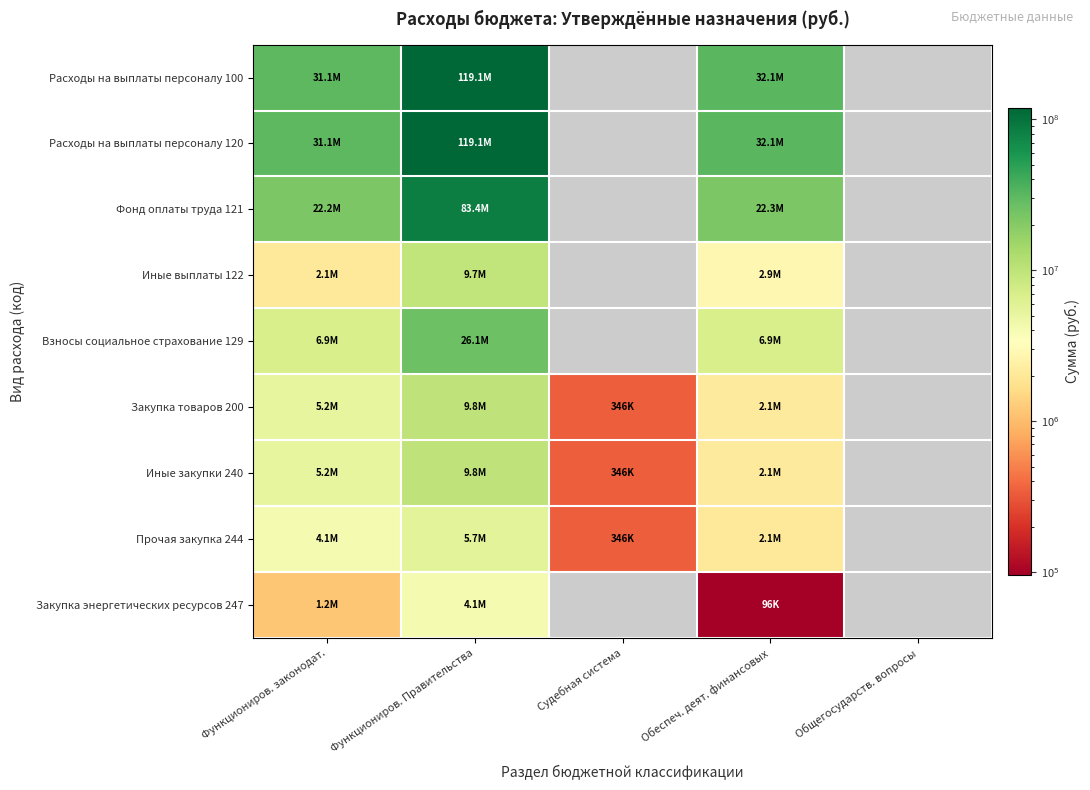

What is the maximum value shown in the chart?

119132800.0